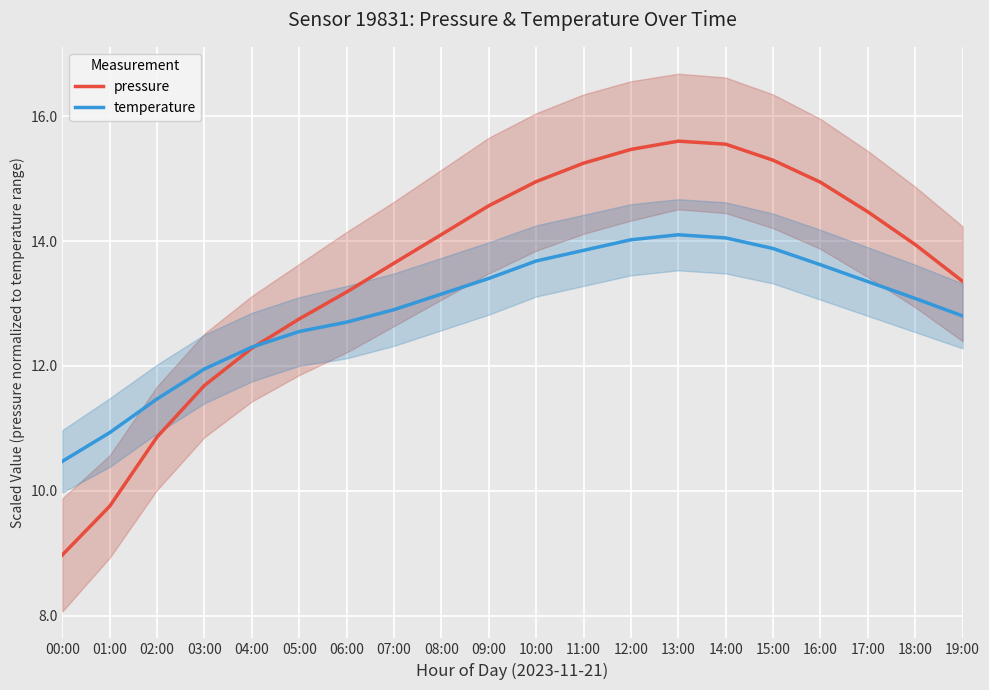

Rank the series at 04:00 from highest to lowest value.

temperature, pressure